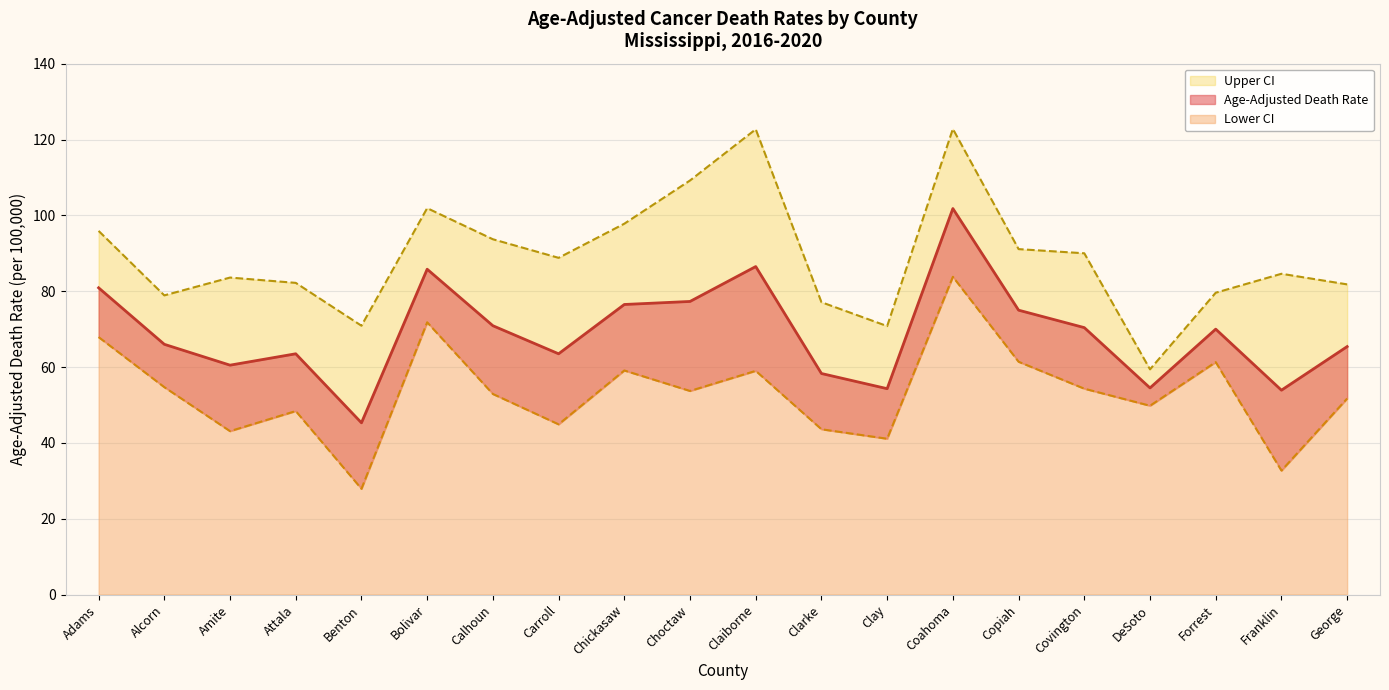

Which has a higher value, Amite or Franklin?

Amite